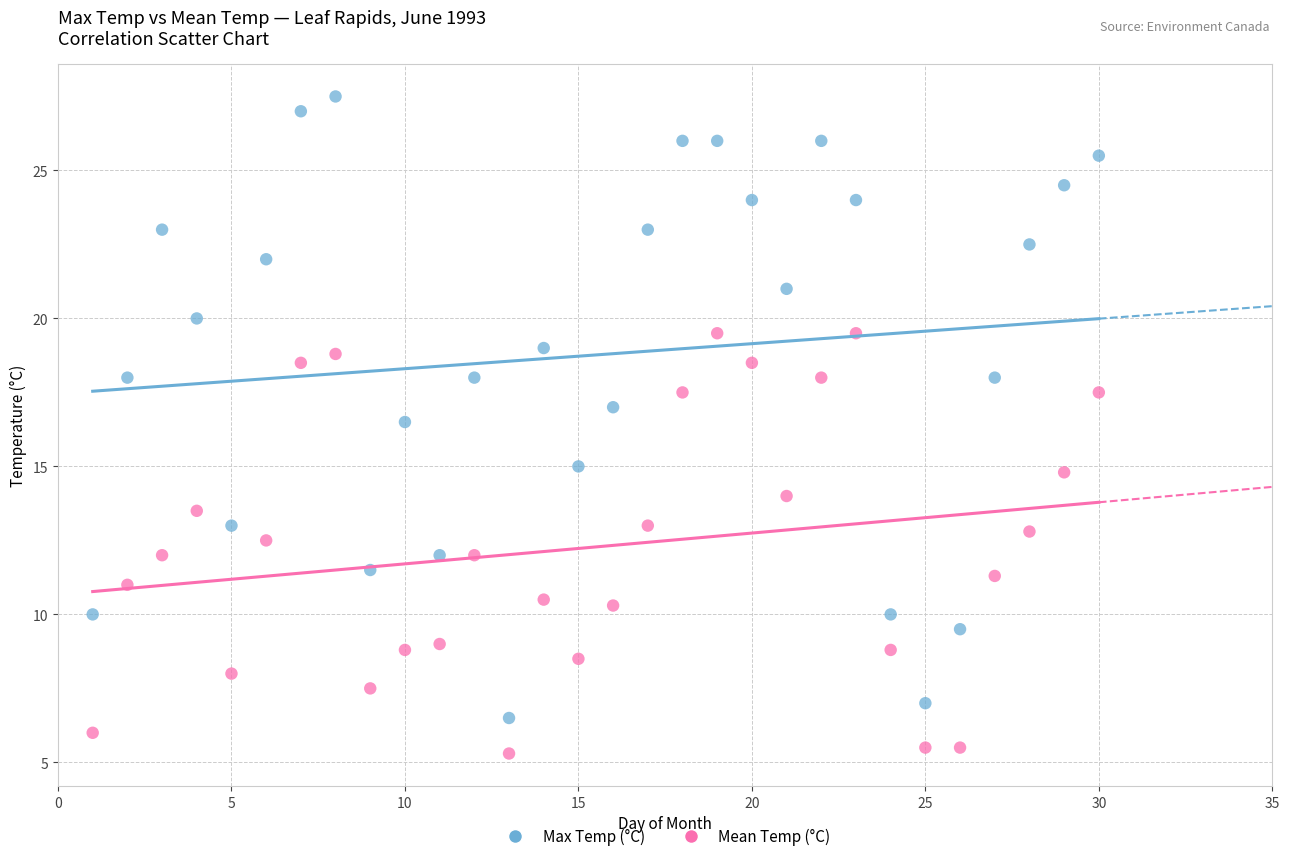

What are all the series names shown in the legend?

Max Temp (°C), Mean Temp (°C)